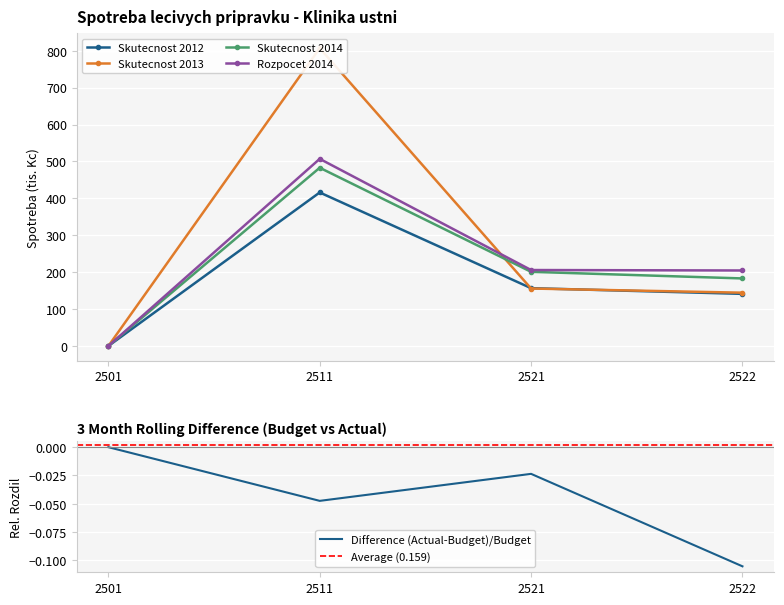

At which category is the sum across all series the highest?

2511